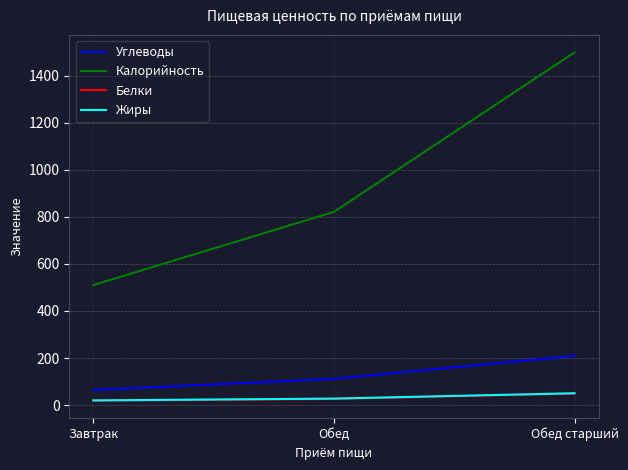

Where is Углеводы nearest to the value 136?

Обед